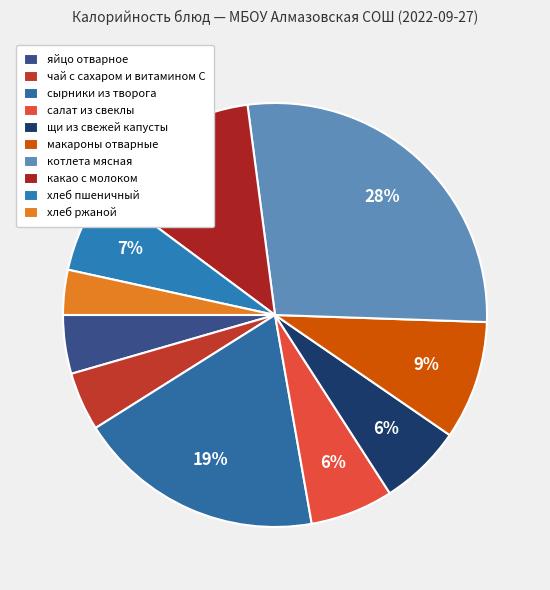

To the nearest percent, what portion does салат из свеклы represent?

6%